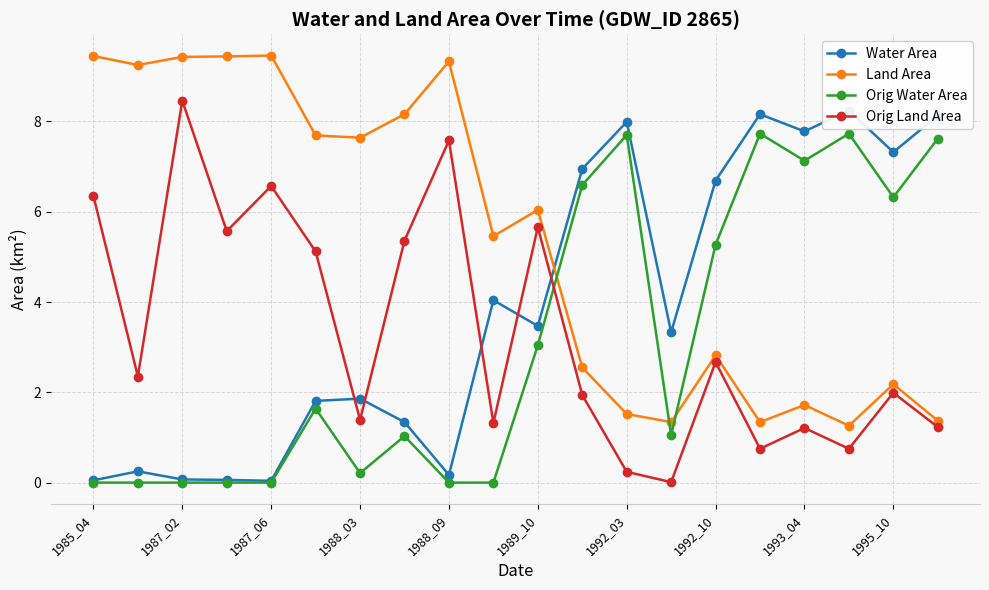

At which category is the sum across all series the highest?

19